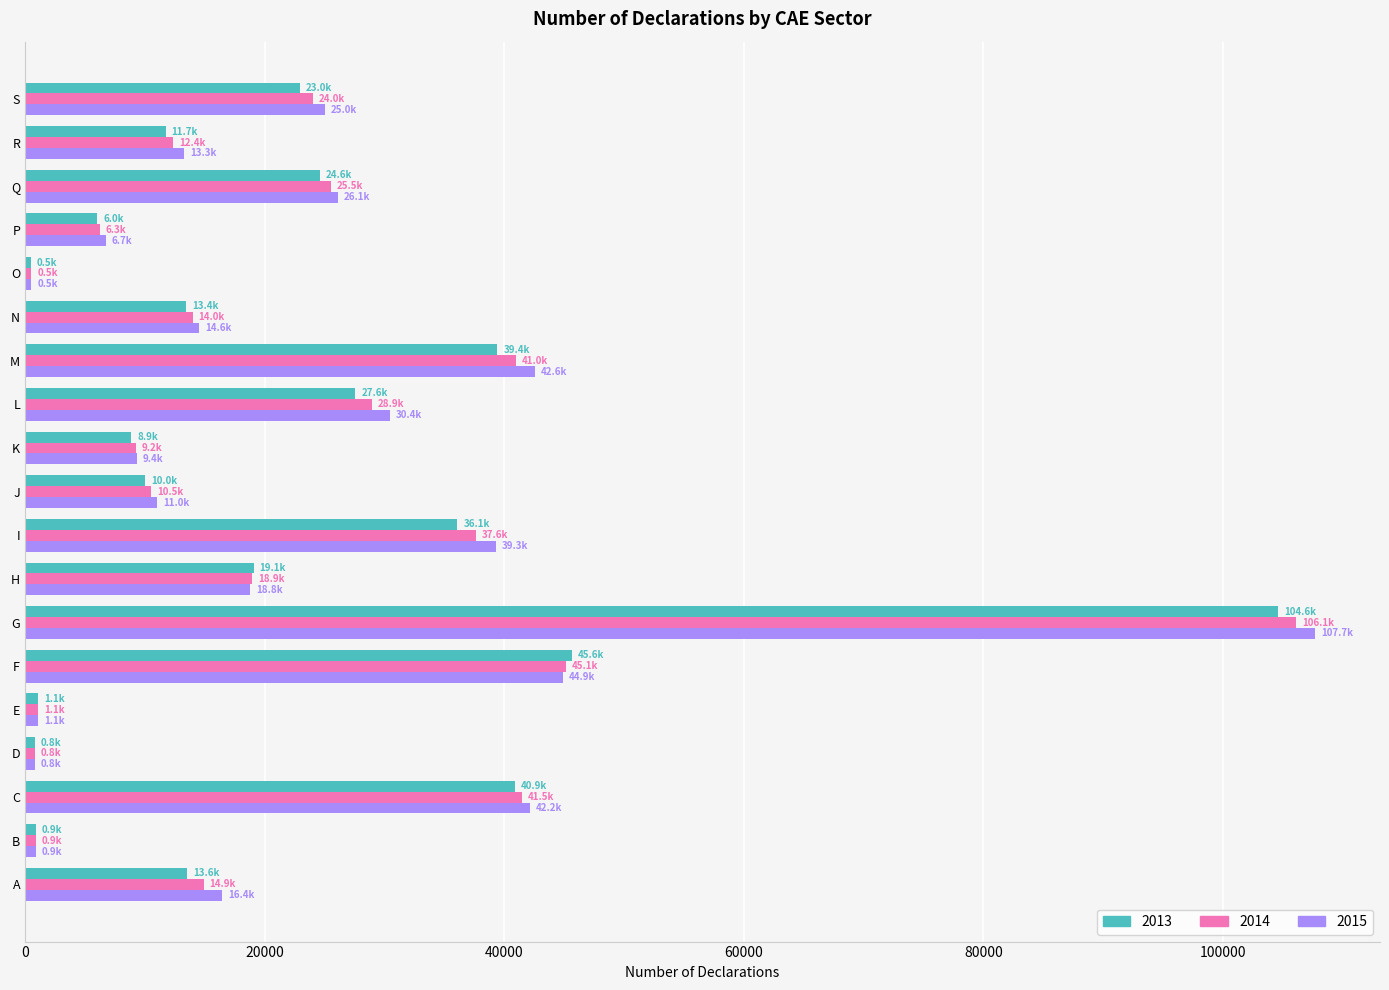

The value of 2014 at A is 14902. True or false?

True